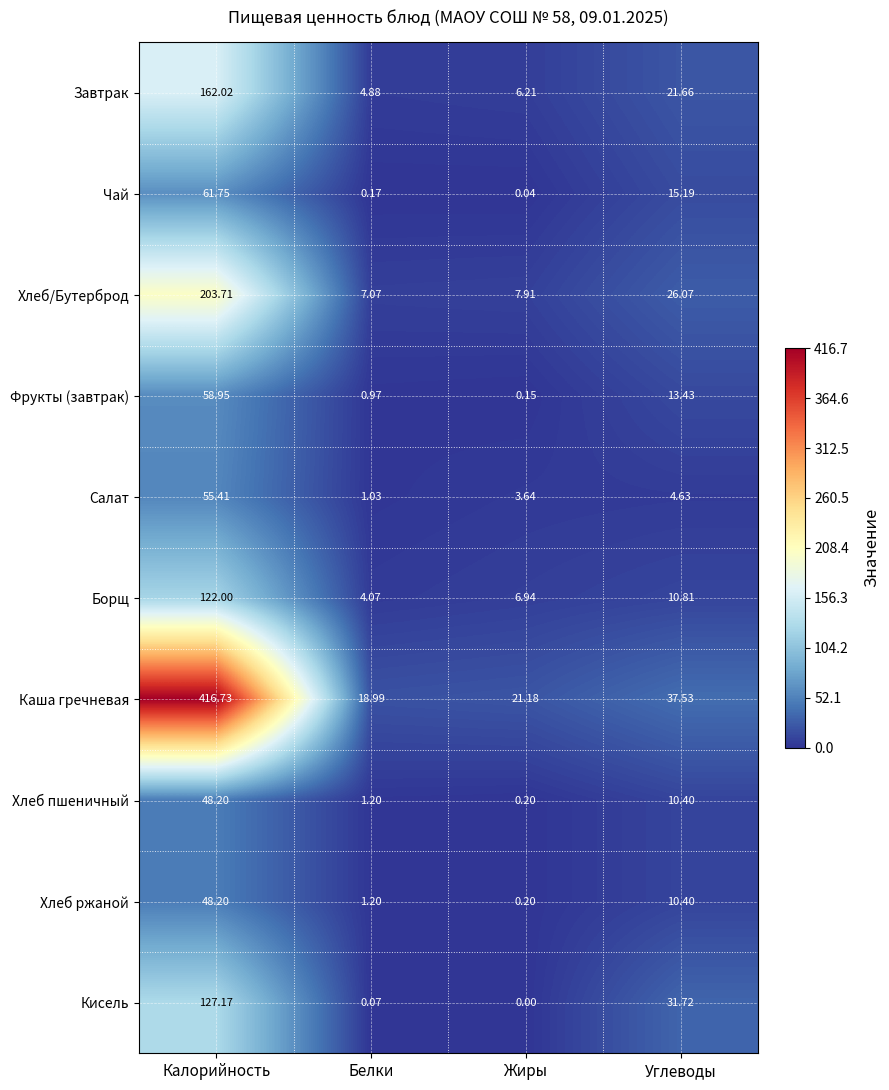

List the labels in order of Хлеб/Бутерброд value, largest first.

Калорийность, Углеводы, Жиры, Белки